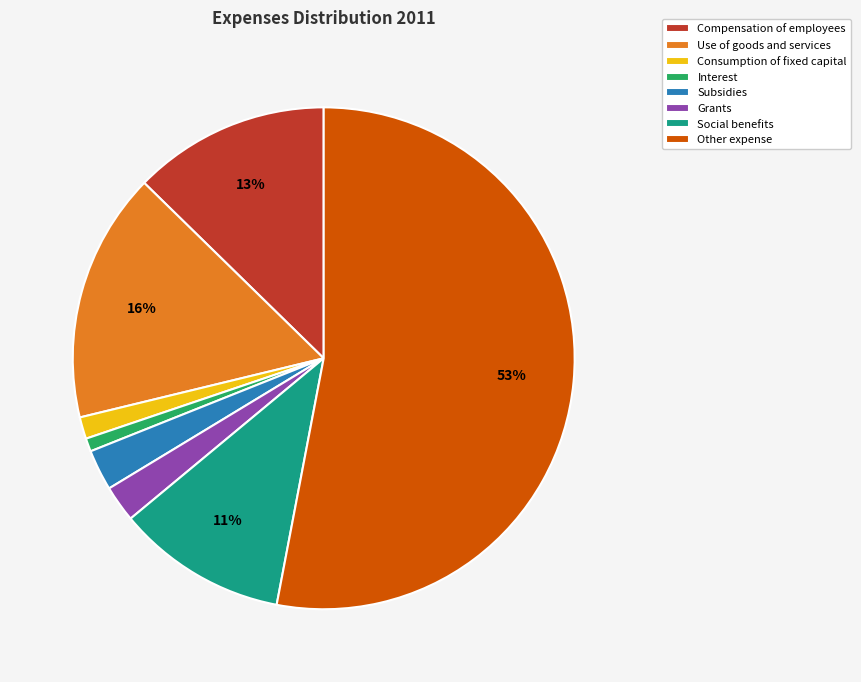

Is the sum of Subsidies and Compensation of employees greater than half?

No